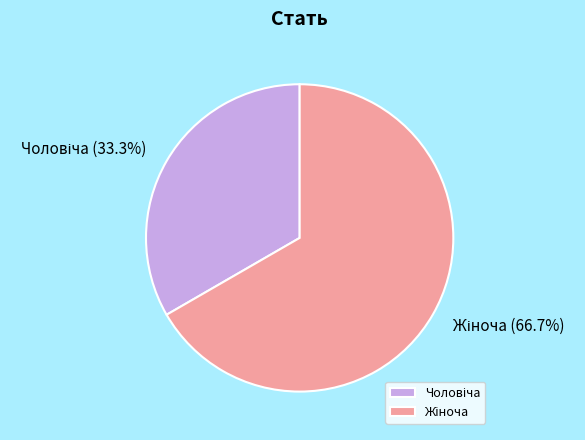

Does any single category account for the majority?

Yes